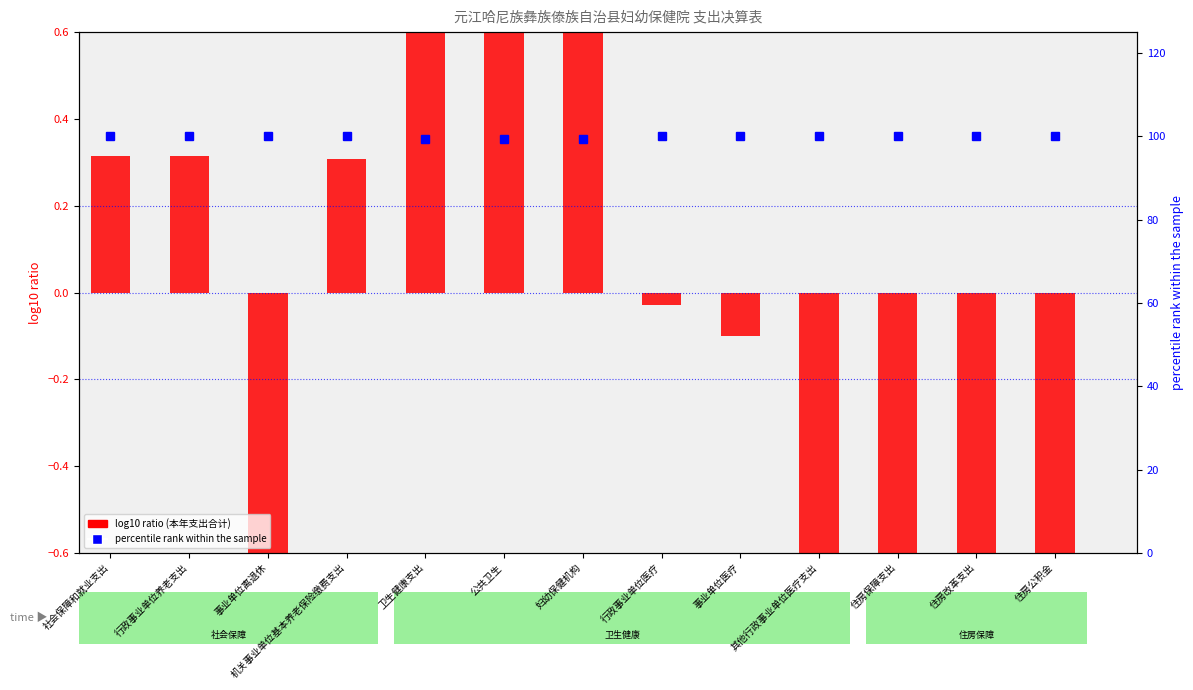

Reading left to right, list all the values displayed in this chart.

log10 ratio (本年支出合计): 0.3	0.3	-1.4	0.3	1.4	1.4	1.4	-0.0	-0.1	-0.8	-0.9	-0.9	-0.9
percentile rank within the sample: 100.0	100.0	100.0	100.0	99.4	99.3	99.3	100.0	100.0	100.0	100.0	100.0	100.0